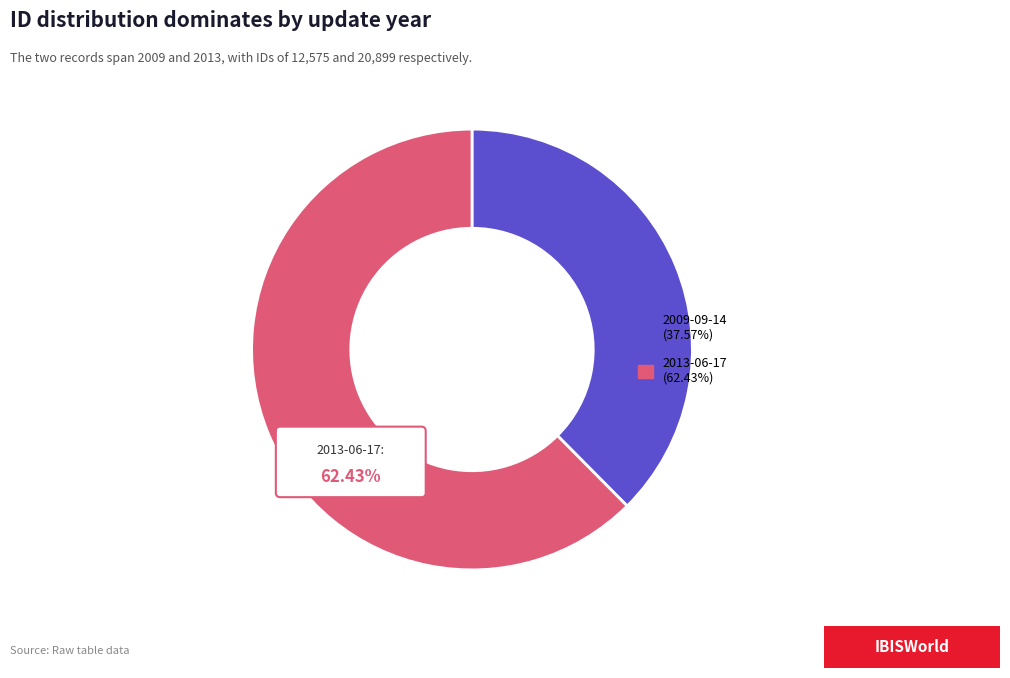

Count the number of slices in the pie.

2